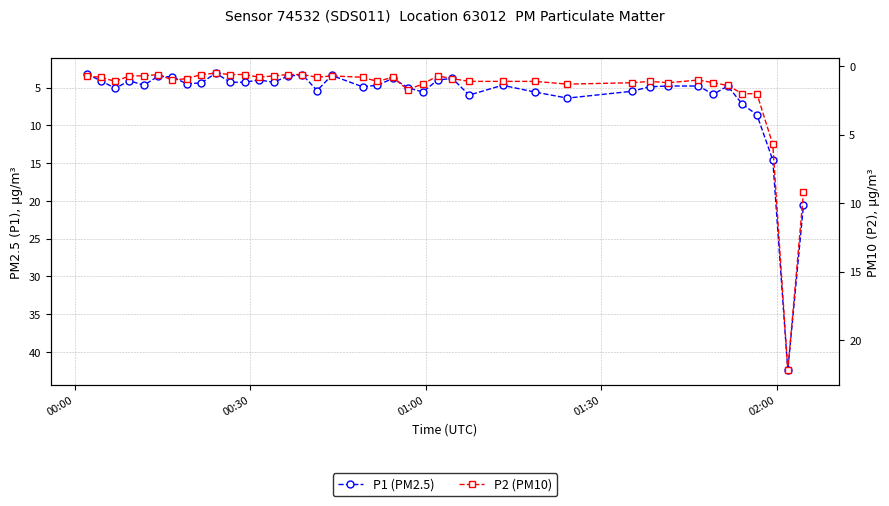

What is the difference between the maximum and second lowest values in the P1 (PM2.5) series?

39.2